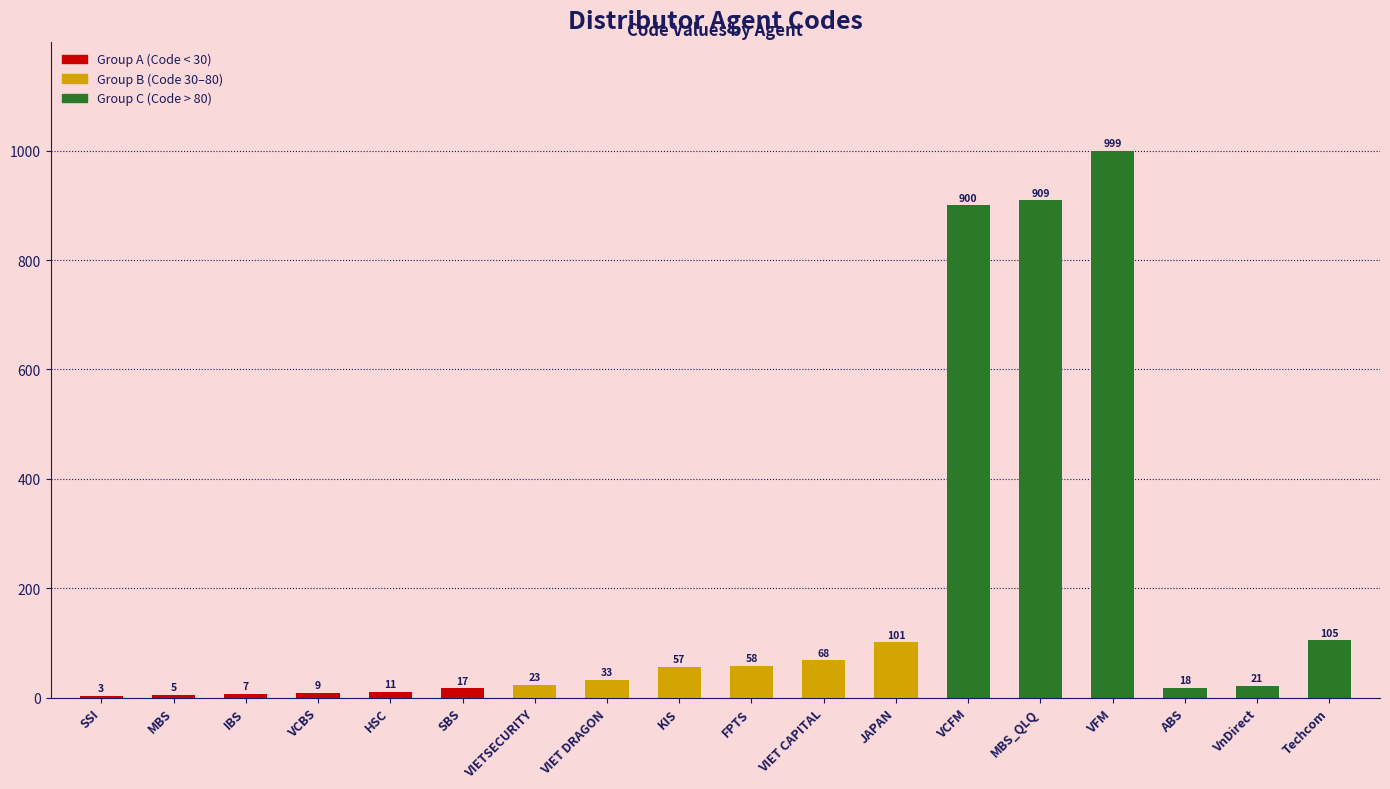

What is the maximum value shown in the chart?

999